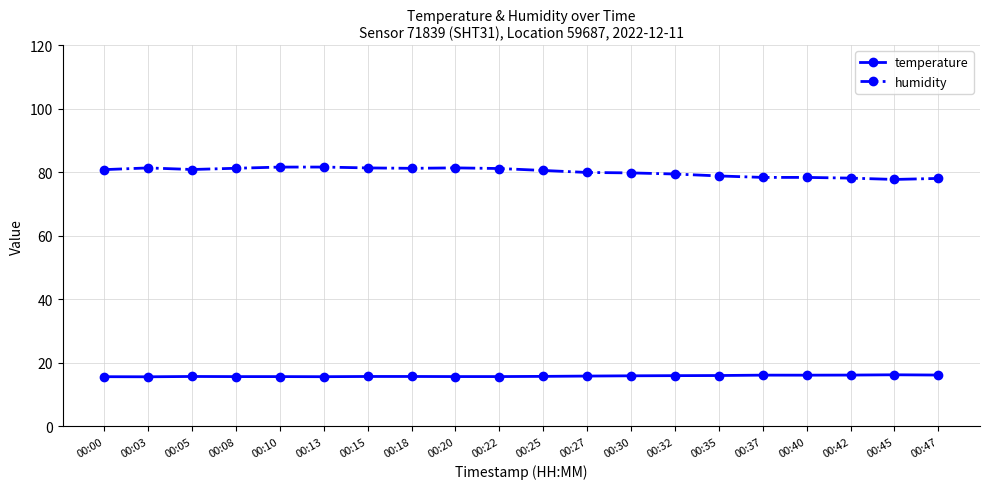

What are all the series names shown in the legend?

temperature, humidity